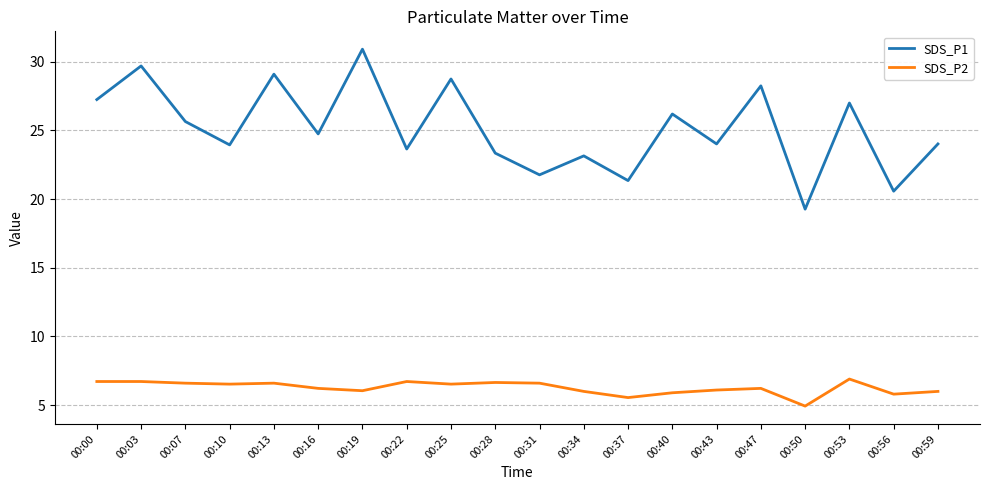

The SDS_P2 series shows 9.4 at 00:53. True or false?

False